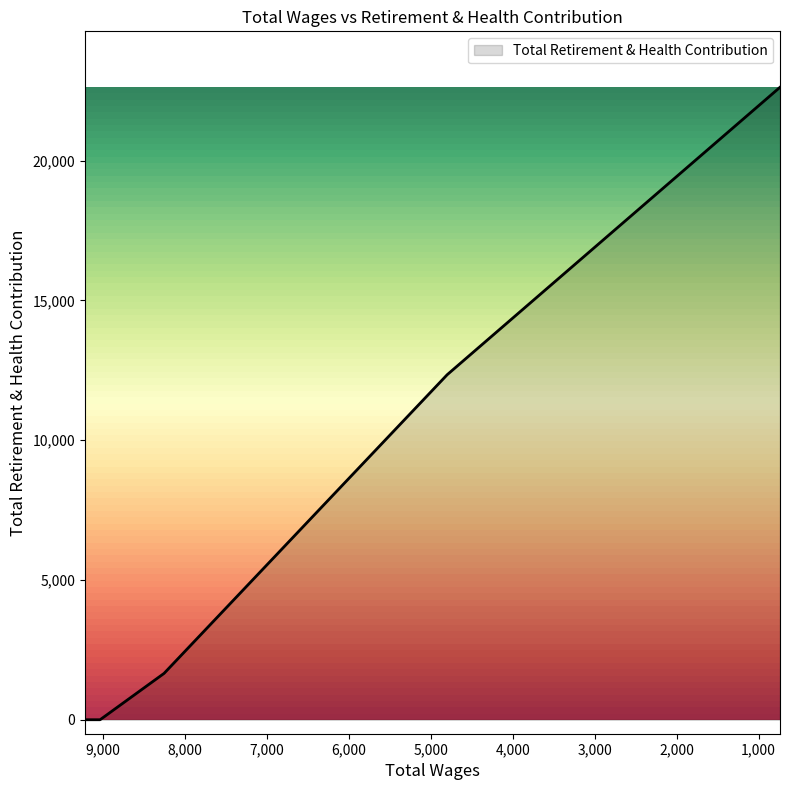

True or false: the data has more than 0 interior local peaks.

False